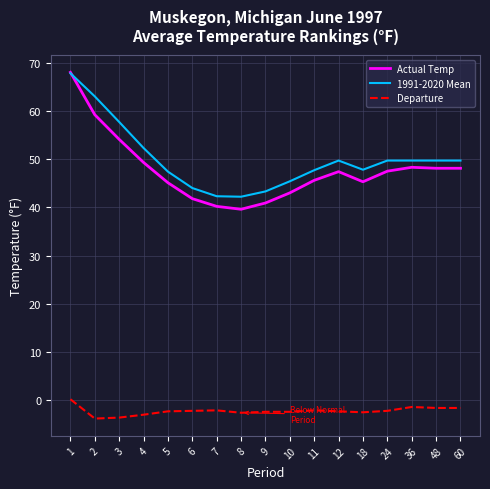

True or false: Departure has a value of -6.4 at 3.

False